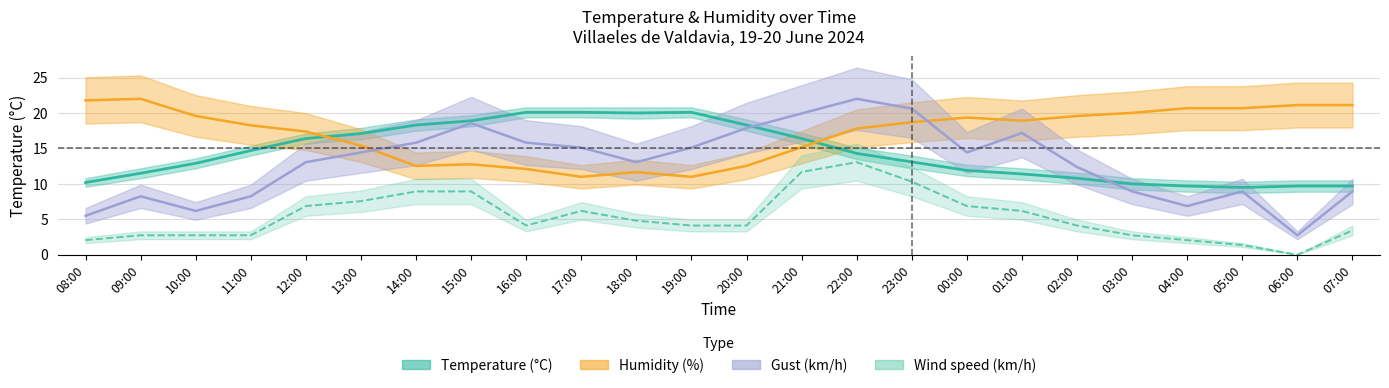

Is it true that Humidity equals 13.6 at 09:00?

False